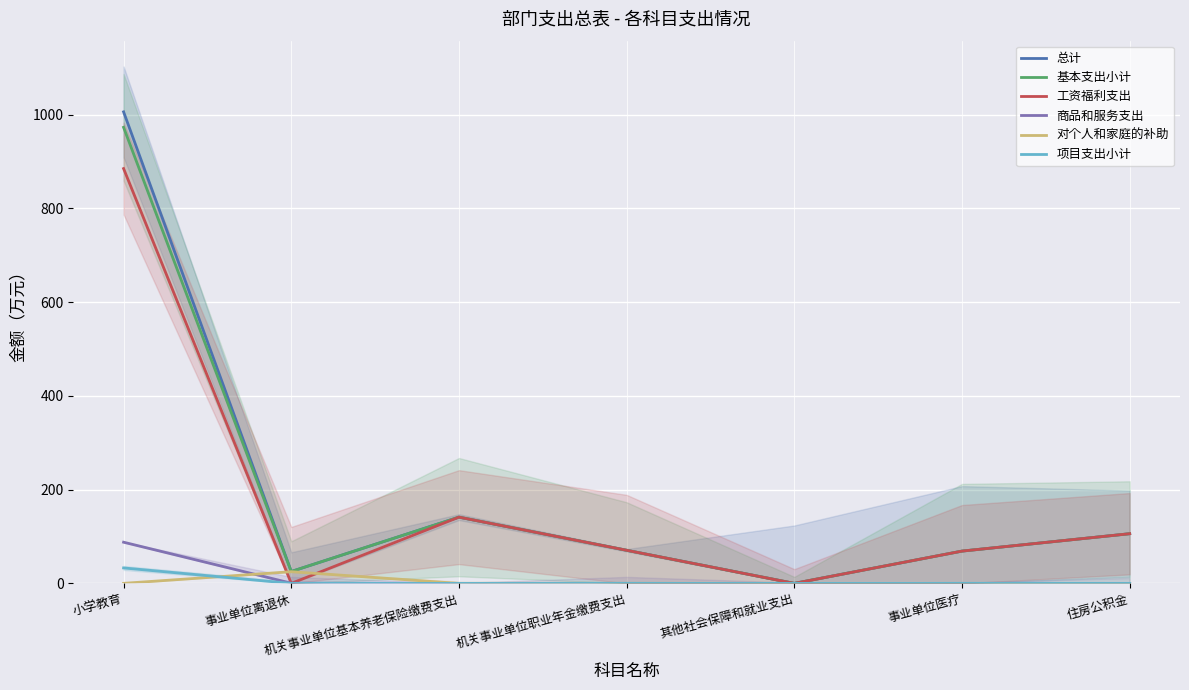

How many lines are shown in the chart?

6